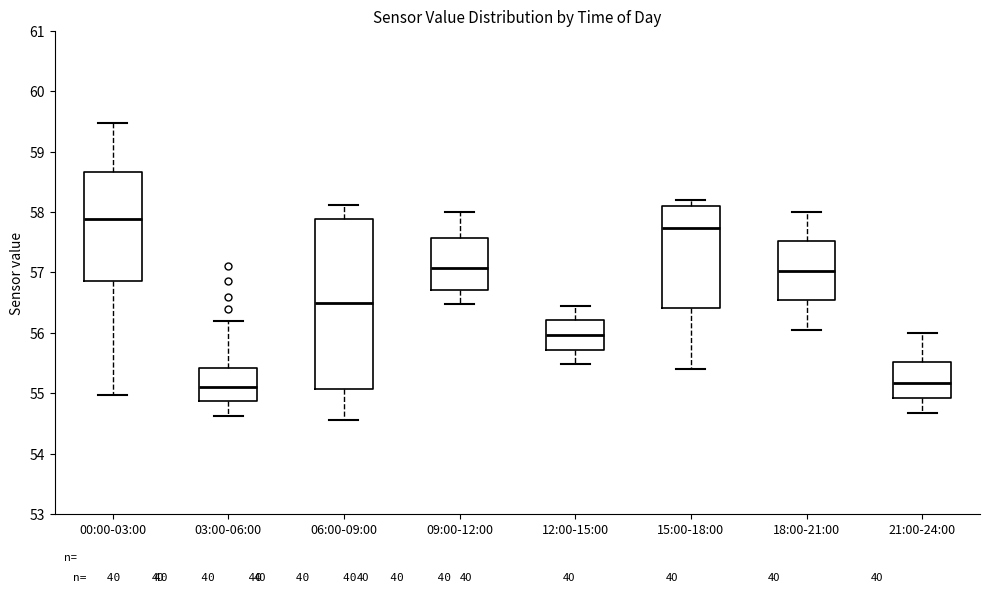

Comparing the boxes themselves (not the whiskers), which one is the tallest?

06:00-09:00